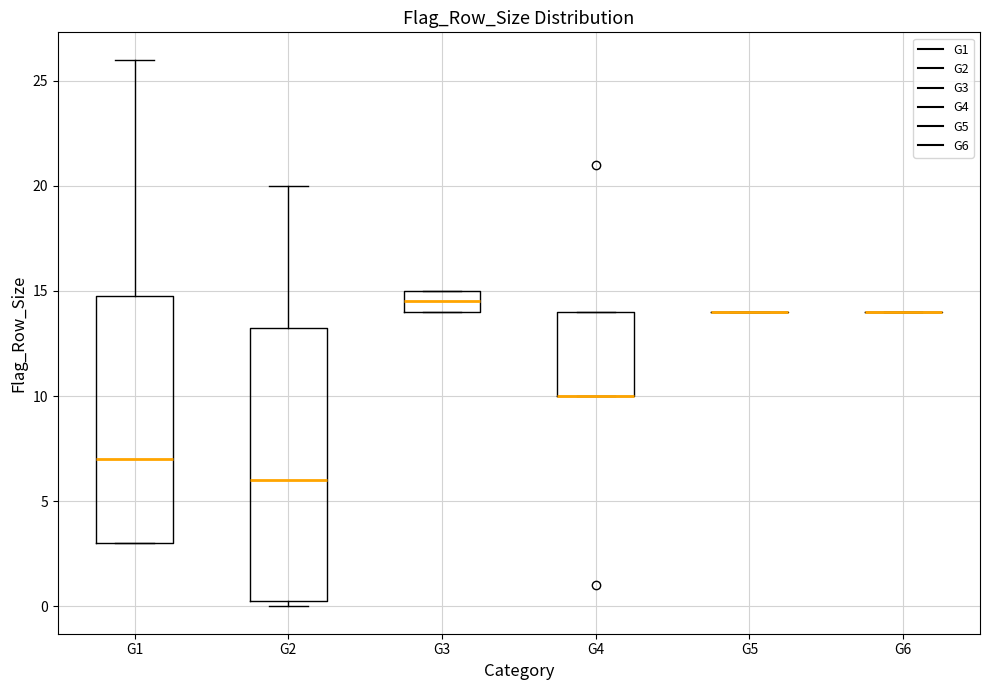

Reading left to right, transcribe this box plot: for each box, give where its median line is, the range the box spans, and where its two whiskers end, as read against the y-axis. The values are not printed on the chart, so give them approximately, as read against the axis.

G1: median 7.0, box 3.0 to 15.0, whiskers 3.0 to 26.0
G2: median 6.0, box 0.5 to 13.5, whiskers 0.0 to 20.0
G3: median 14.5, box 14.0 to 15.0, whiskers 14.0 to 15.0
G4: median 10.0 (drawn on the box's lower edge), box 10.0 to 14.0, whiskers 10.0 to 14.0
G5: box collapsed to a line at 14.0, whiskers 14.0 to 14.0
G6: box collapsed to a line at 14.0, whiskers 14.0 to 14.0